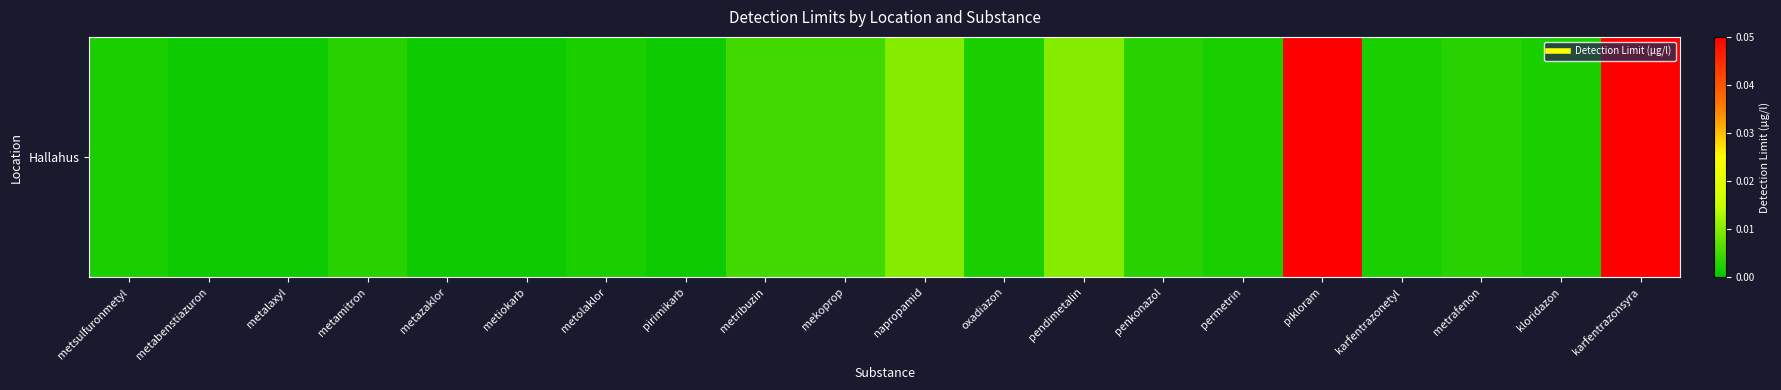

What is the sum of all values?

0.2